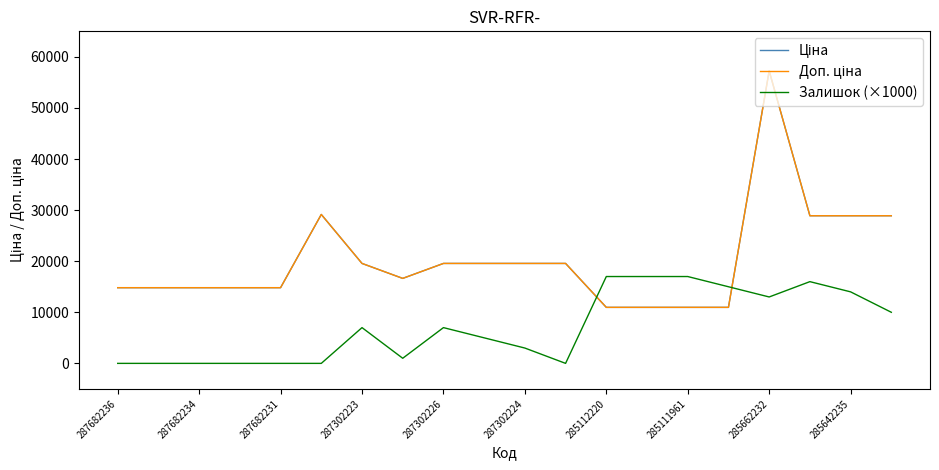

Is this an area chart (filled region under the line)?

No